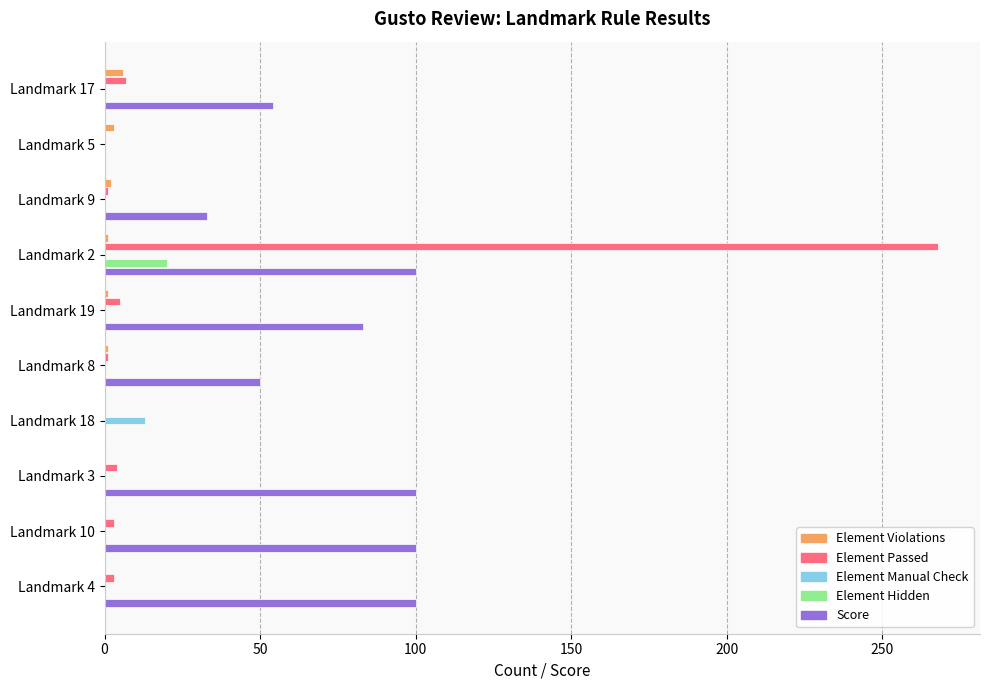

What is the sum of all Element Violations values?

14